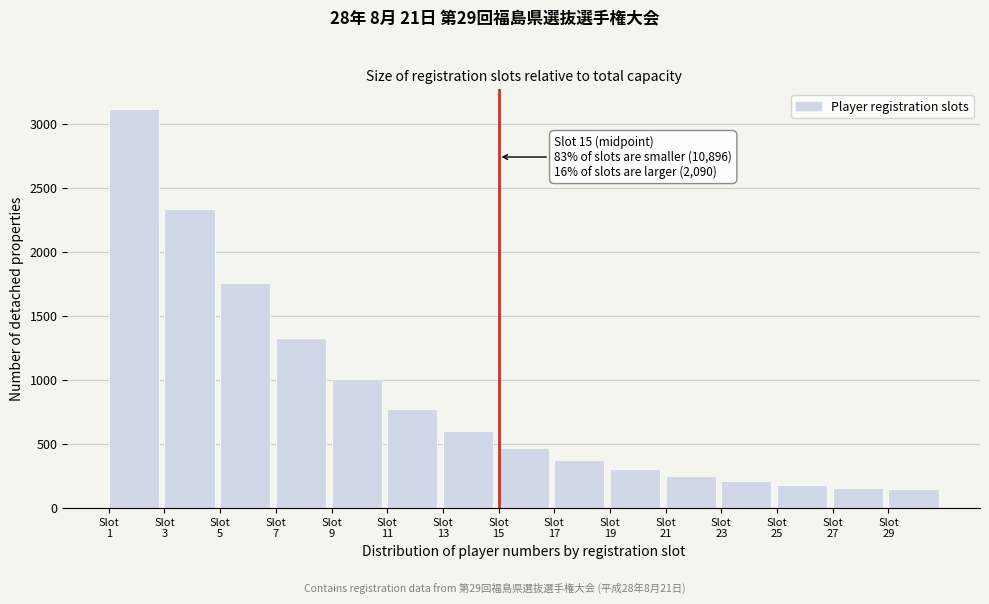

Reading right to left, extract all data points from this chart.

145	160	182	211	249	302	373	468	597	772	1007	1324	1753	2331	3112